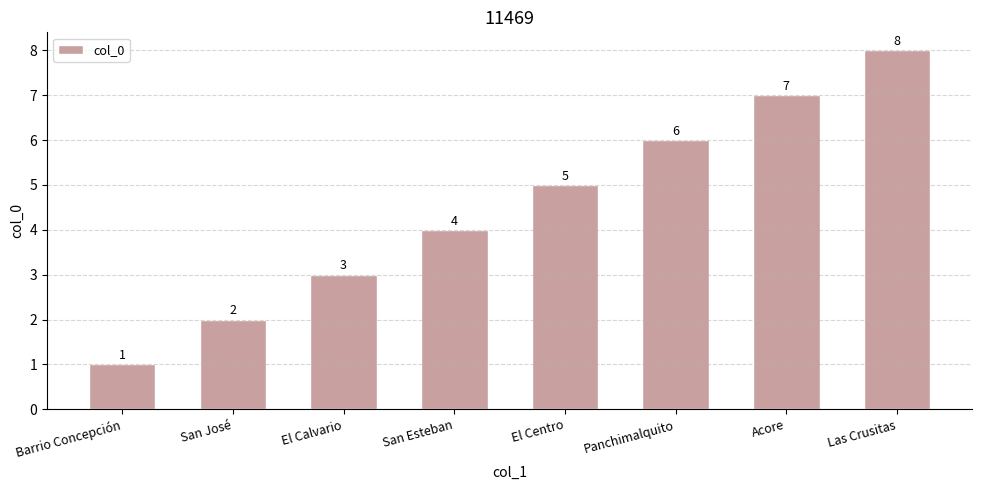

Reading left to right, extract all data points from this chart.

1	2	3	4	5	6	7	8